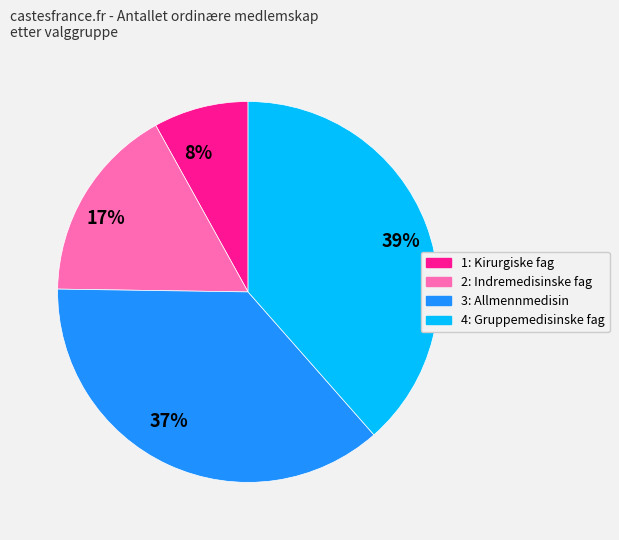

Is the sum of 8% and 39% greater than half?

No